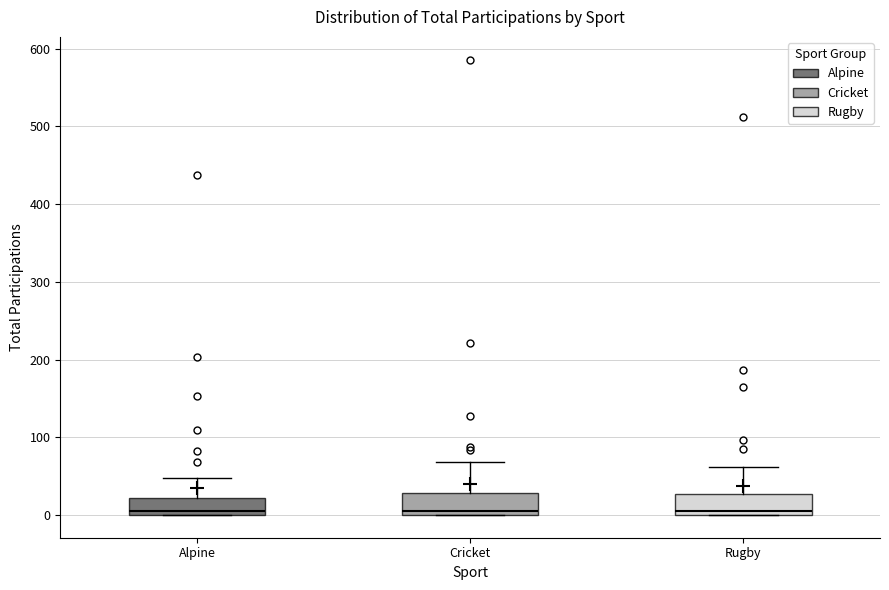

Reading left to right, transcribe this box plot: for each box, give where its median line is, the range the box spans, and where its two whiskers end, as read against the y-axis. The values are not printed on the chart, so give them approximately, as read against the axis.

Alpine: median 10, box 0 to 20, whiskers 0 to 50
Cricket: median 10, box 0 to 30, whiskers 0 to 70
Rugby: median 10, box 0 to 30, whiskers 0 to 60